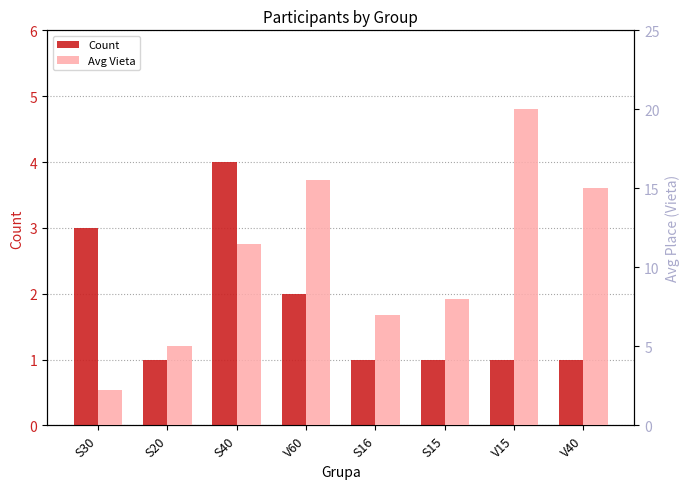

Read the Count value at S15.

1.0